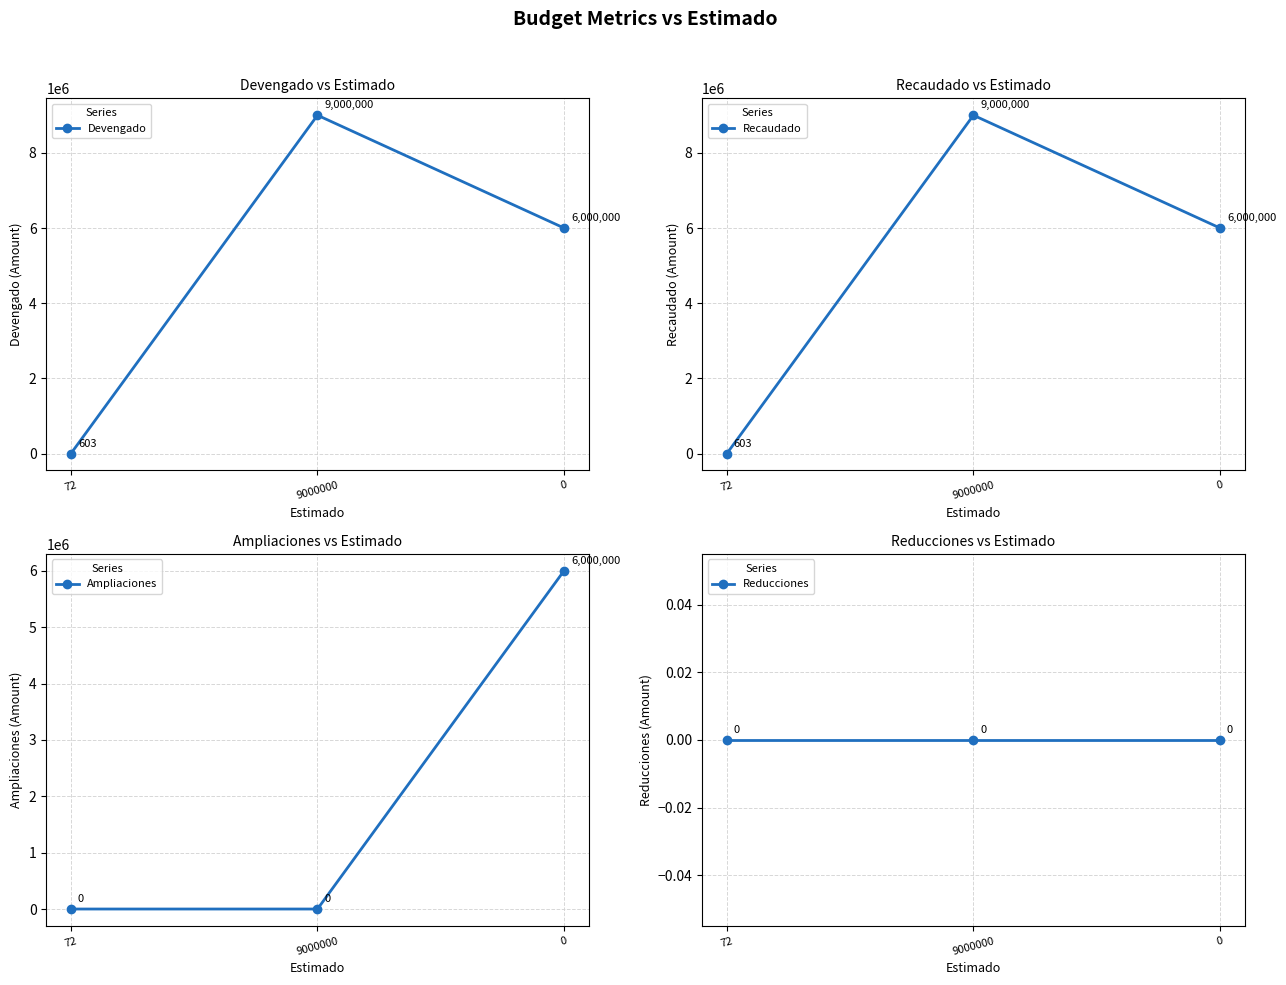

What is the average value of the Ampliaciones series?

2000000